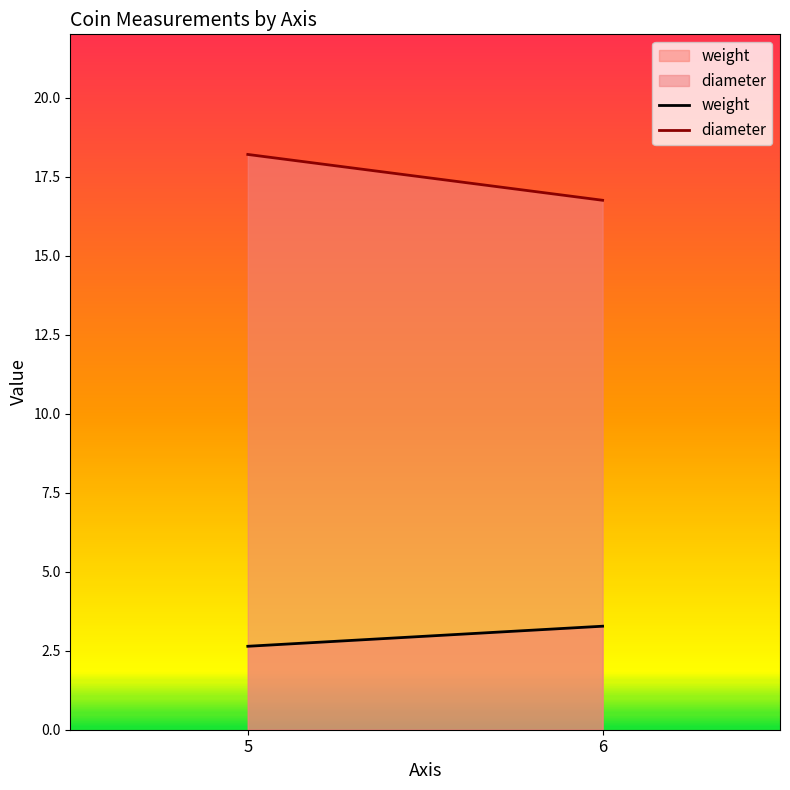

At how many categories does at least one series exceed 4?

2